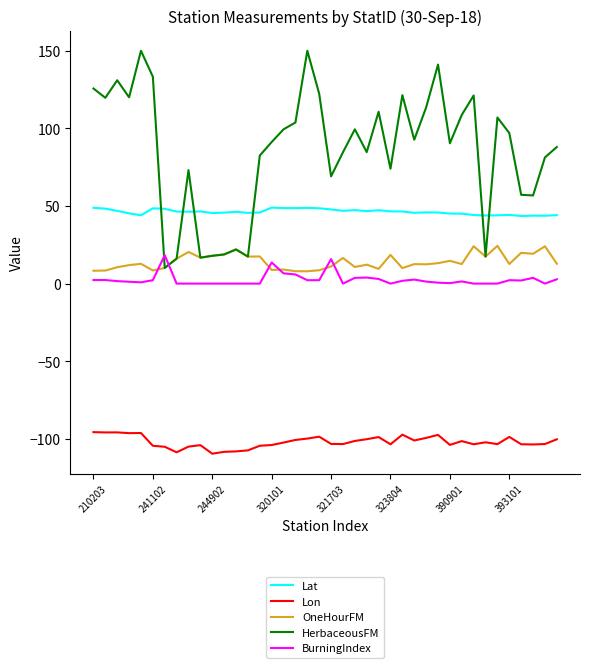

True or false: BurningIndex and Lat intersect in this chart.

False